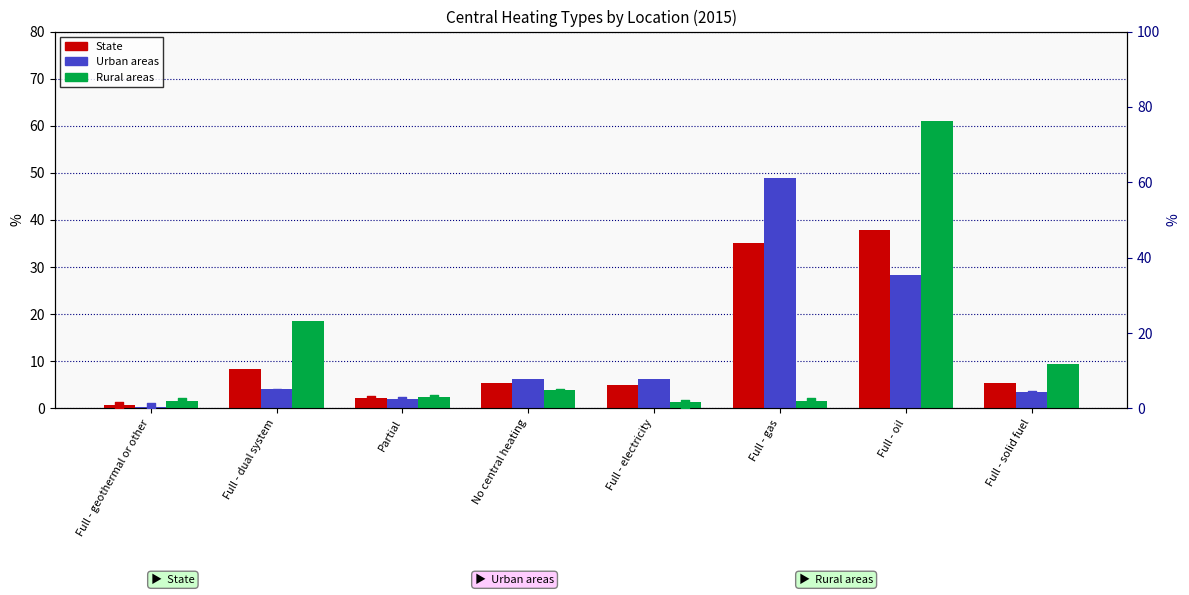

Which series has the largest total across all categories?

State